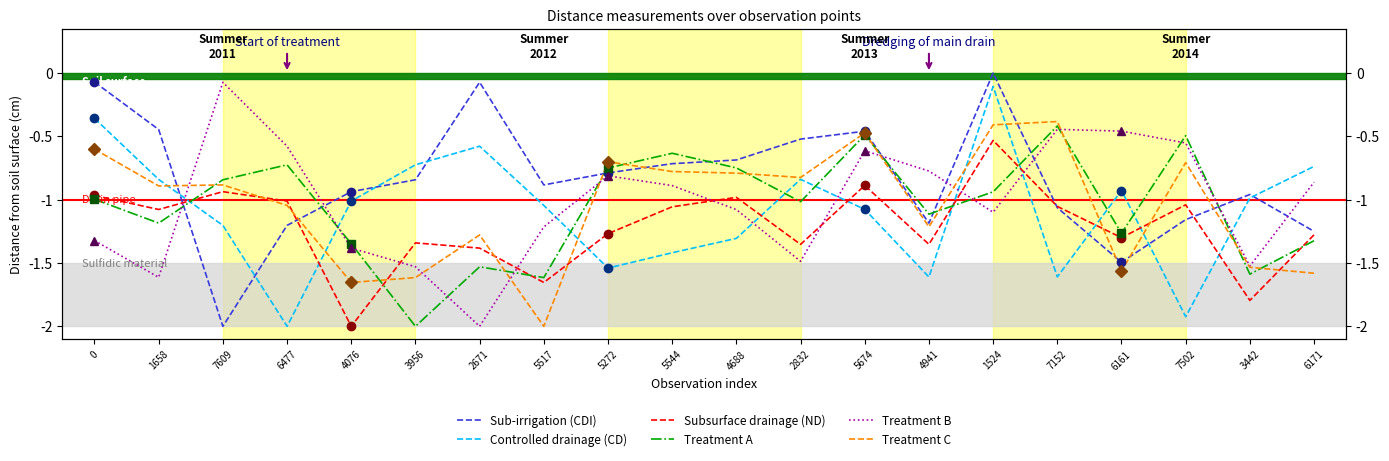

What is the total value across all series at 5272?

-5.9